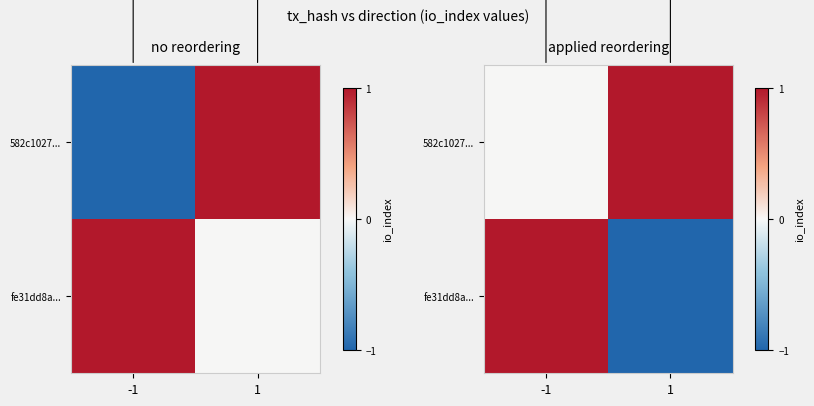

What is the smallest value displayed?

-1